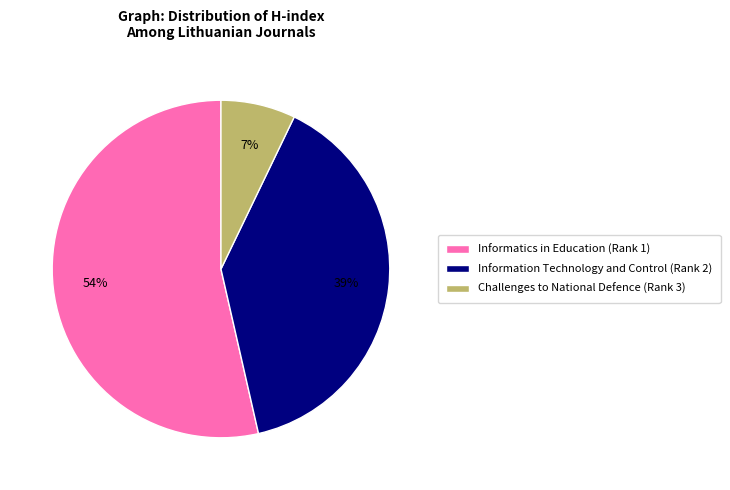

Is the sum of Information Technology and Control (Rank 2) and Informatics in Education (Rank 1) greater than half?

Yes